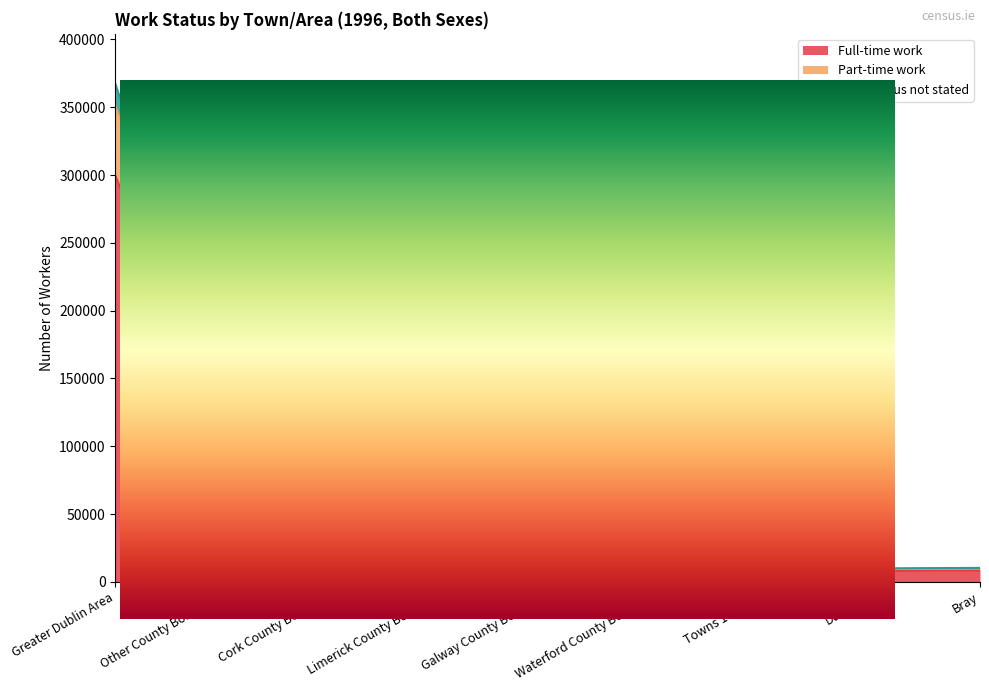

What is the spread (max minus min) of values at Greater Dublin Area?

67726